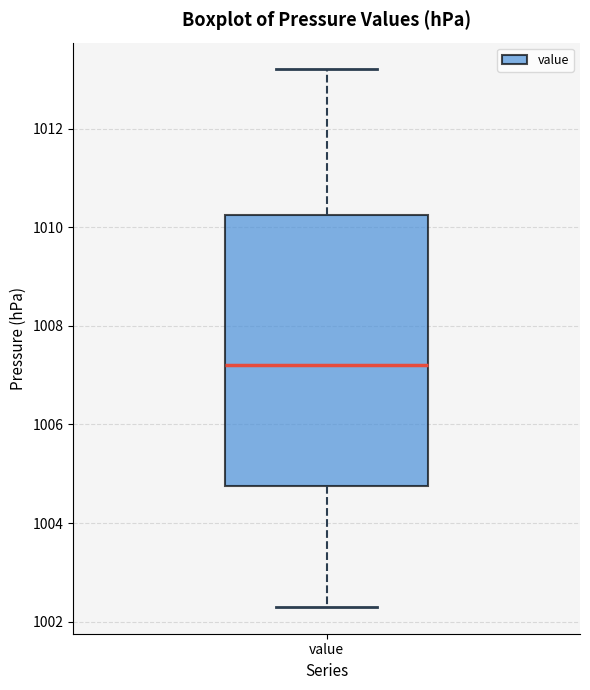

Where is the lower edge of the box for value on the y-axis? The values are not printed on the chart, so give them approximately, as read against the axis.

1004.8